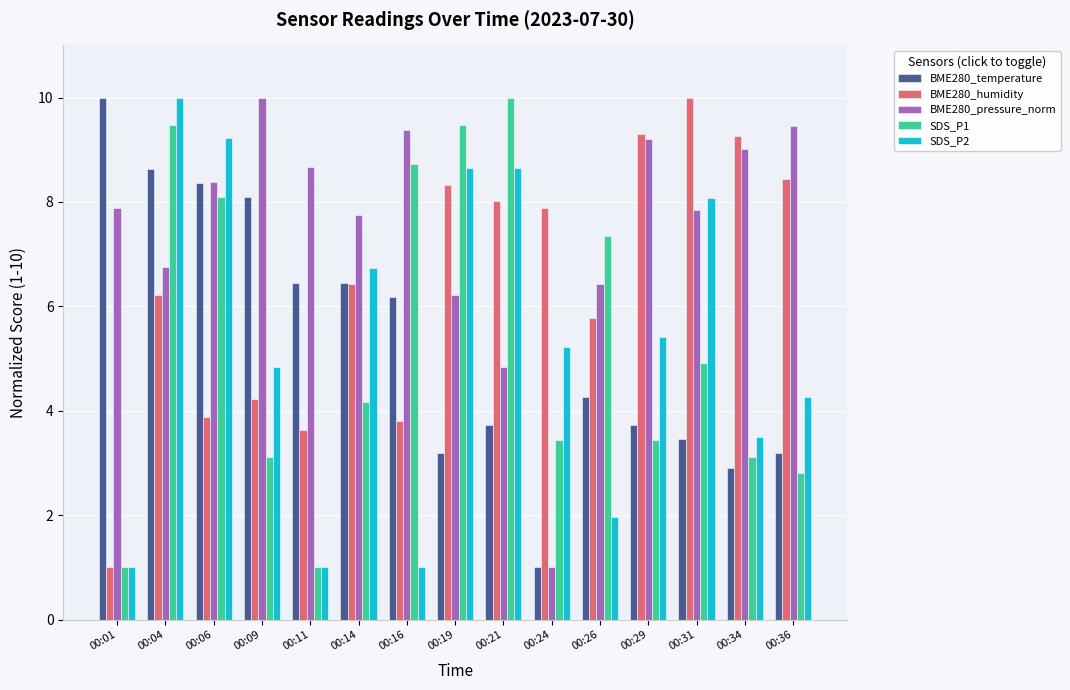

At how many categories does at least one series exceed 7?

15